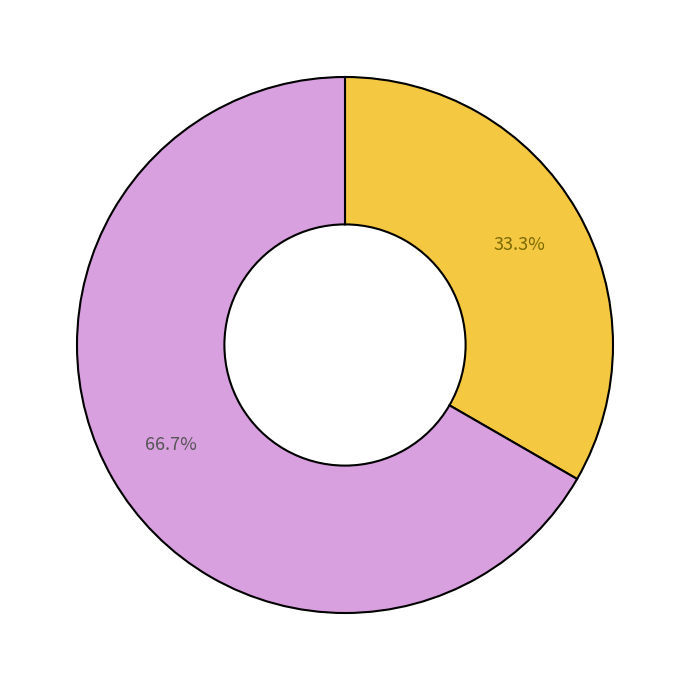

Does any single category account for the majority?

Yes